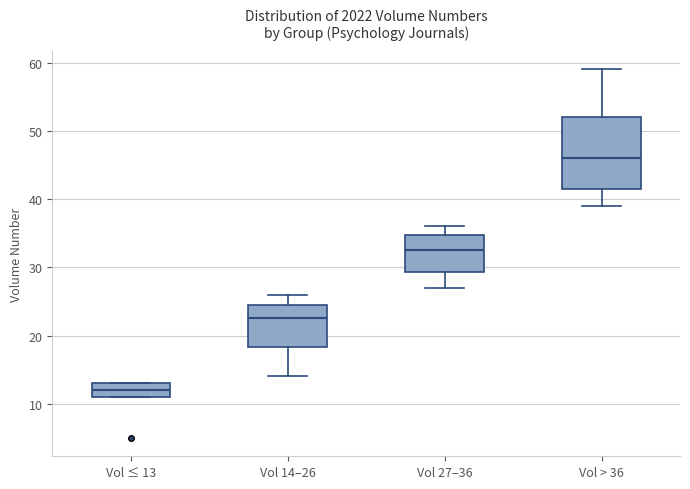

Where is the upper edge of the box for Vol 27–36 on the y-axis? The values are not printed on the chart, so give them approximately, as read against the axis.

35